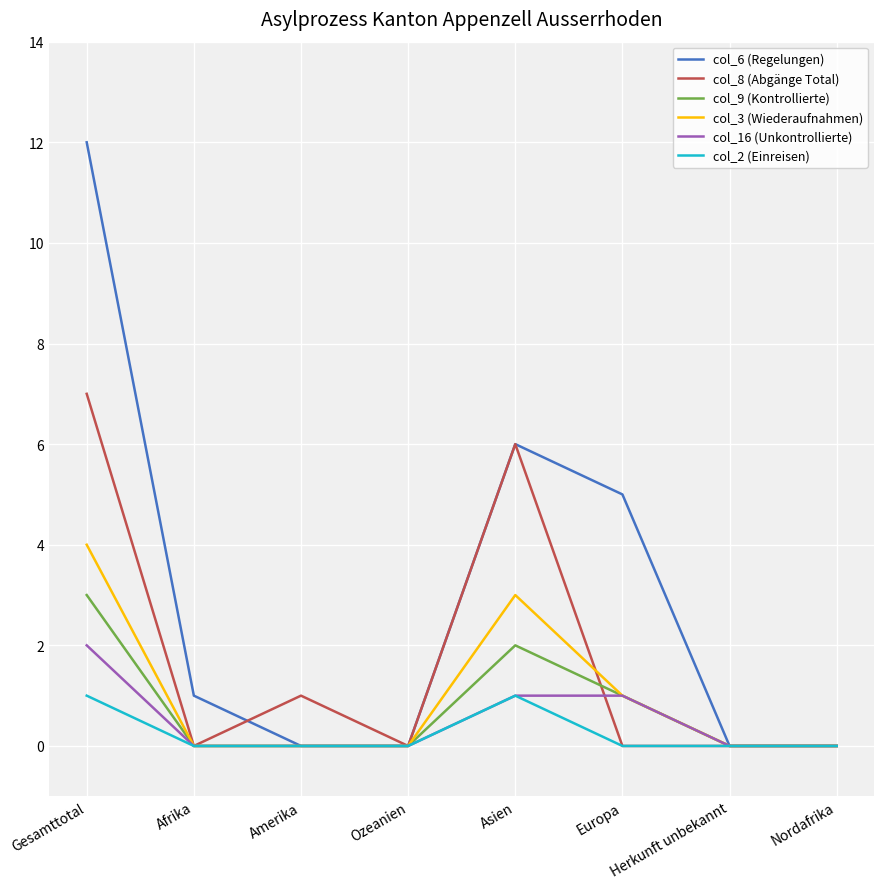

Which series changed the most between Europa and Herkunft unbekannt?

col_6 (Regelungen)